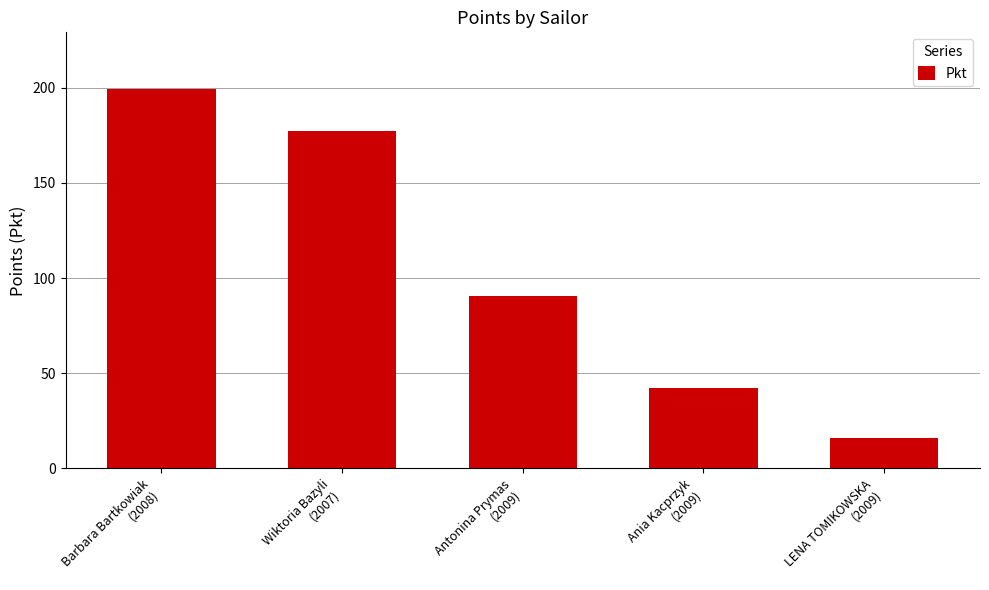

What is the maximum value shown in the chart?

199.2